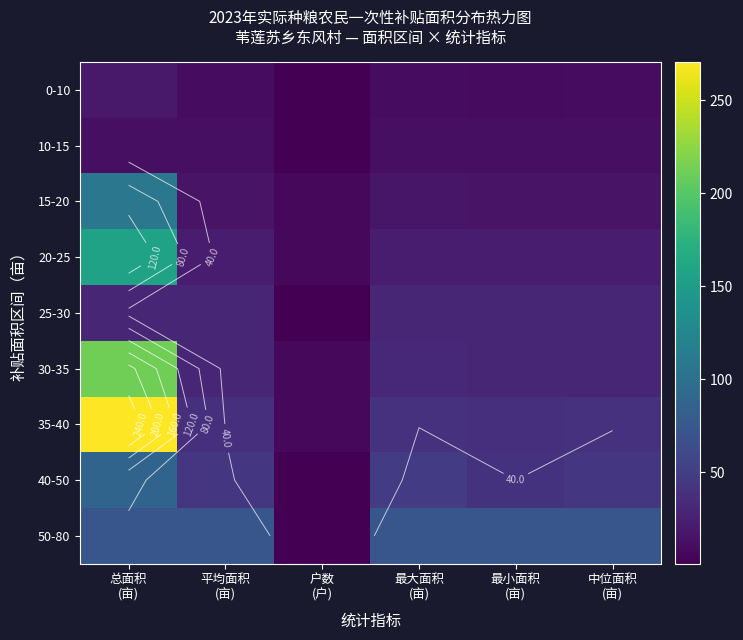

At which category does the chart reach its minimum across all series?

户数
(户)